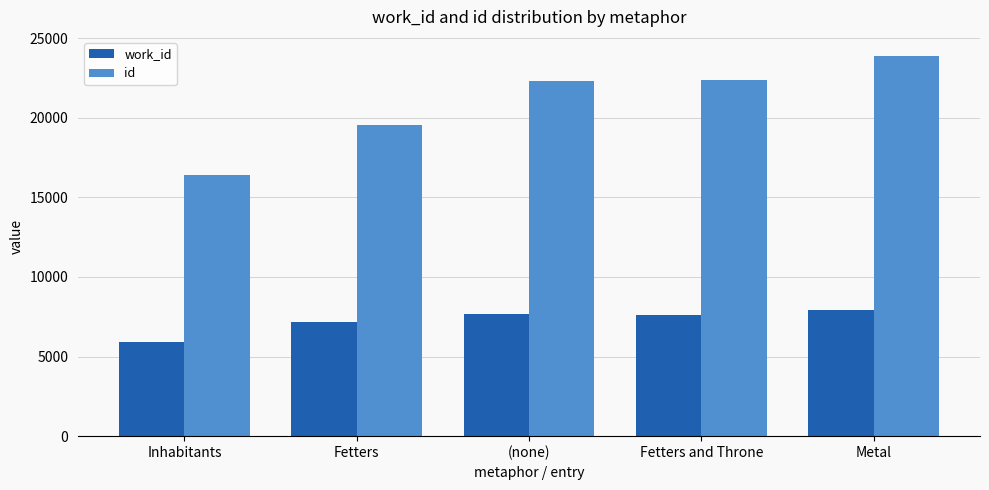

At which category is the sum across all series the highest?

Metal